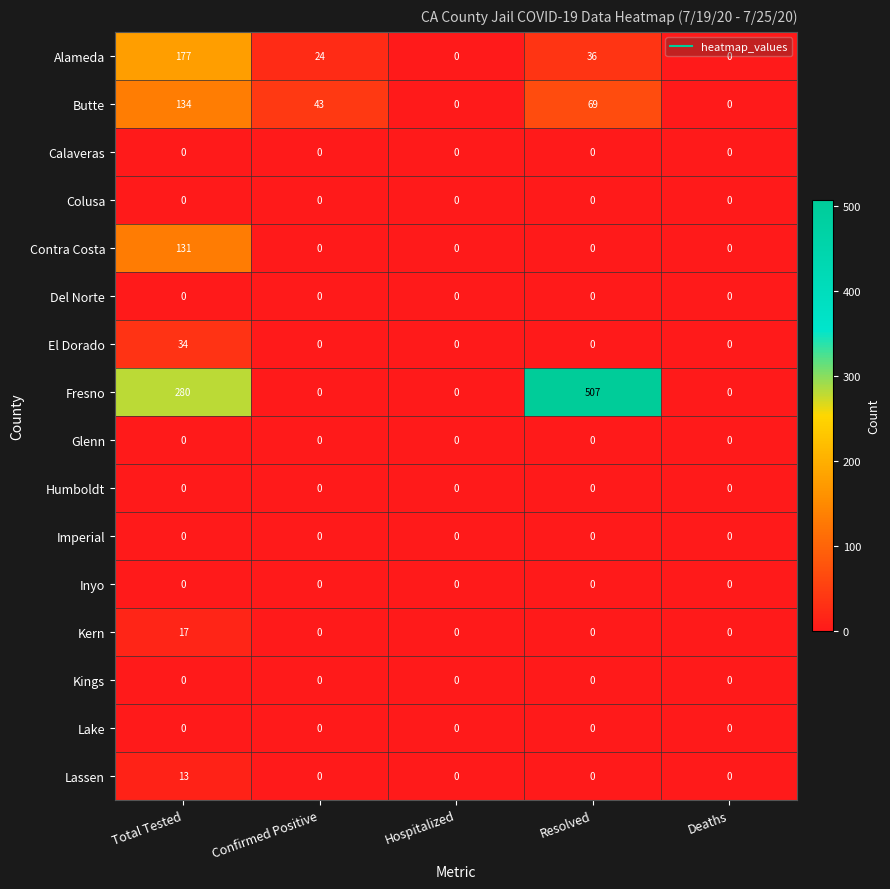

What is the greatest value displayed?

507